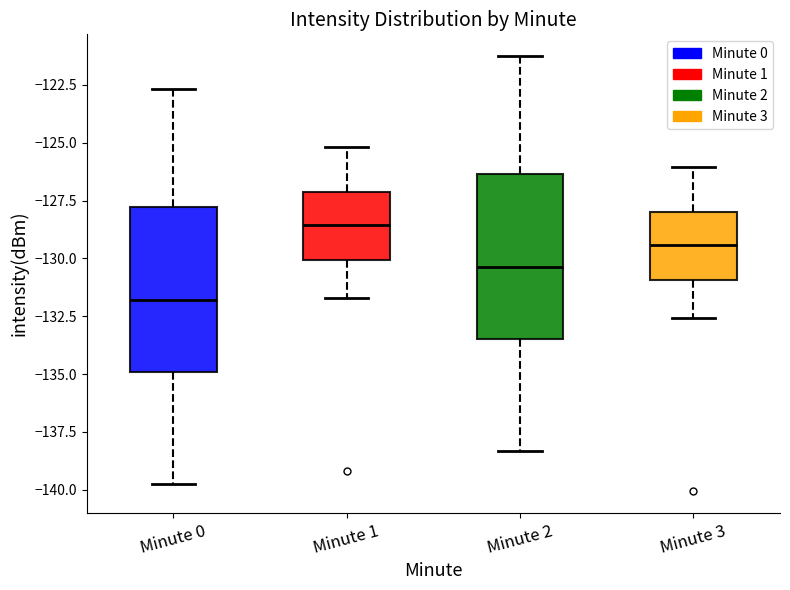

Reading left to right, read every box against the y-axis: the position of its median line, the range the box covers, and the ends of its whiskers. The values are not printed on the chart, so give them approximately, as read against the axis.

Minute 0: median -132.0, box -135.0 to -128.0, whiskers -140.0 to -122.5
Minute 1: median -128.5, box -130.0 to -127.0, whiskers -131.5 to -125.0
Minute 2: median -130.5, box -133.5 to -126.5, whiskers -138.5 to -121.5
Minute 3: median -129.5, box -131.0 to -128.0, whiskers -132.5 to -126.0